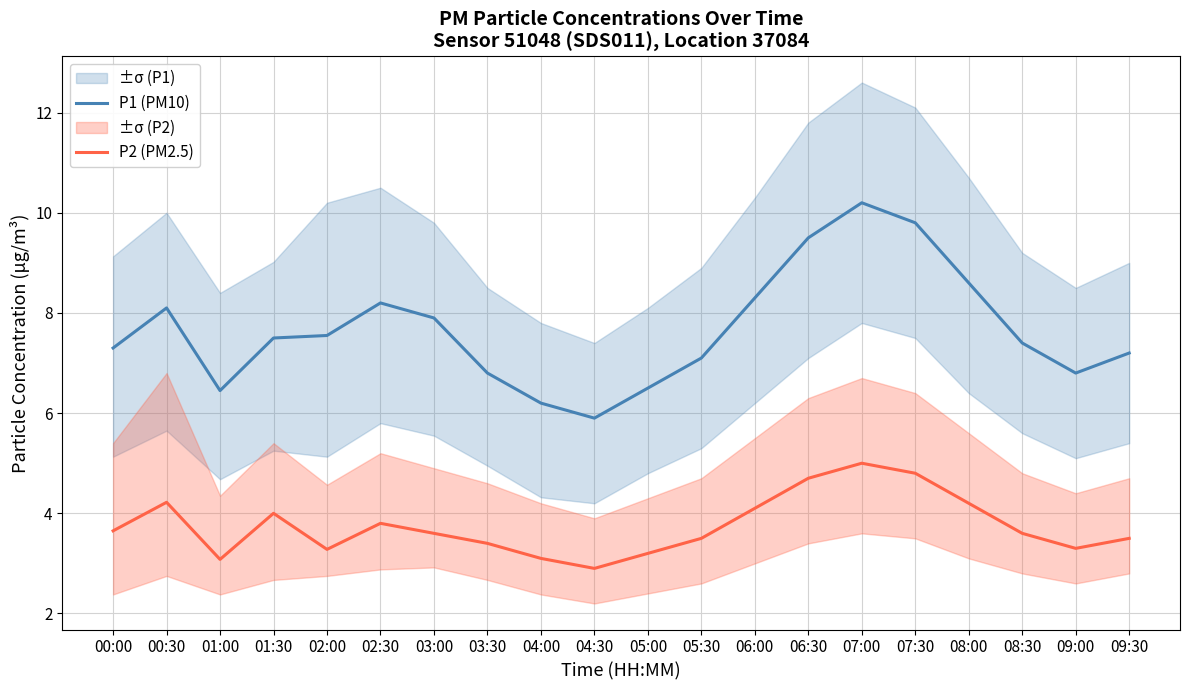

True or false: P1 (PM10) and P2 (PM2.5) intersect in this chart.

False